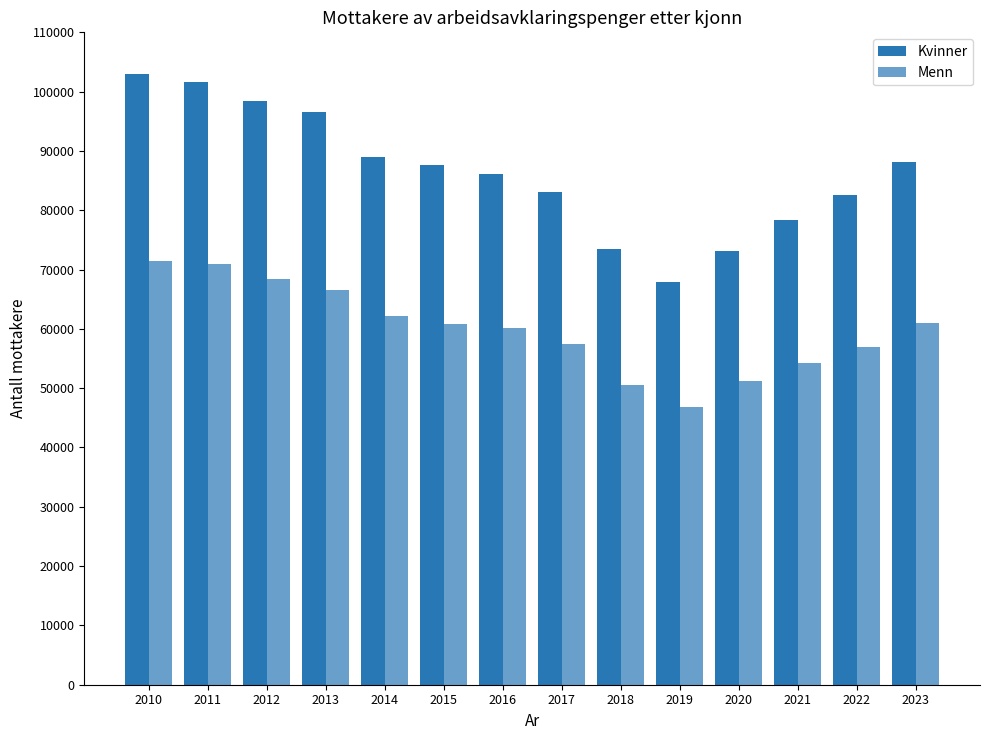

How many values in the Kvinner series are below 87589?

7